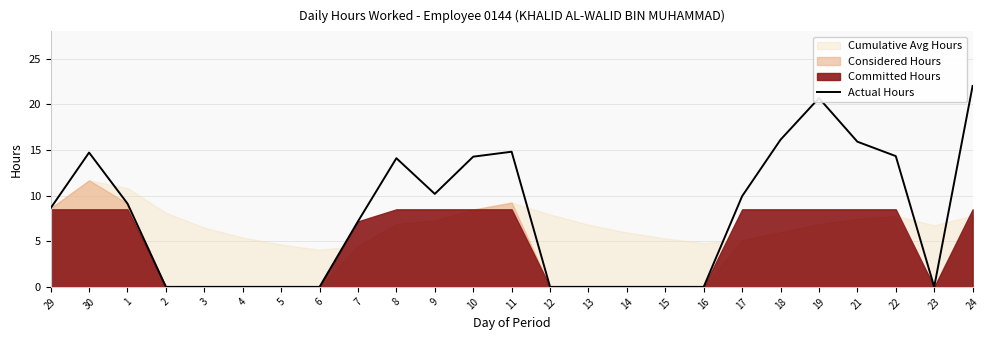

What is the greatest value displayed?

22.0